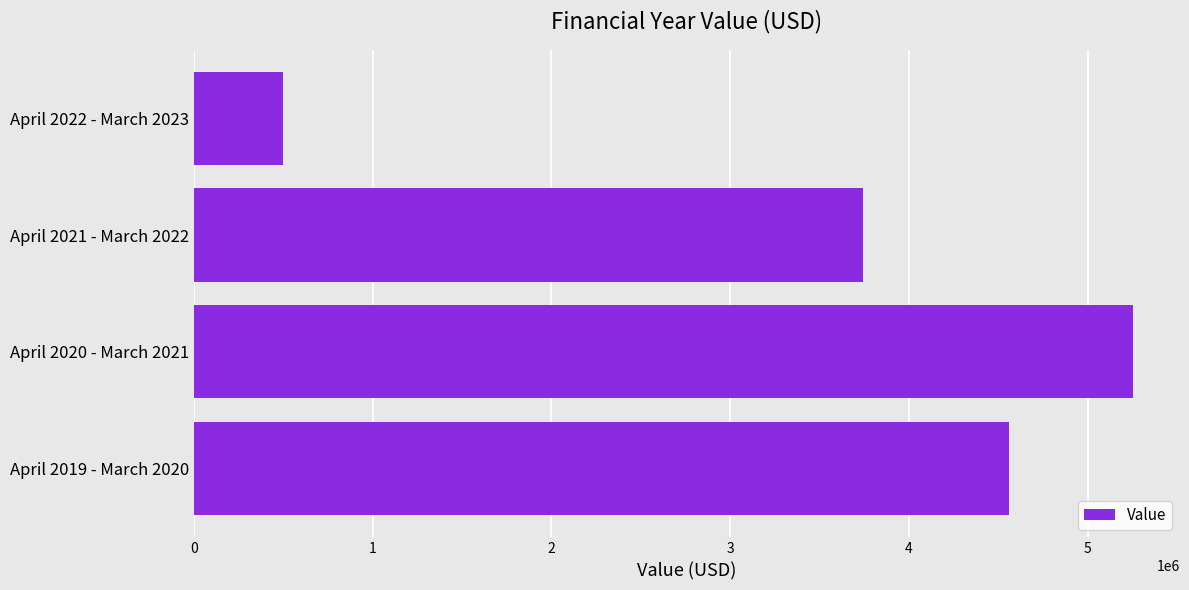

What is the change in value from April 2019 - March 2020 to April 2020 - March 2021?

+694588